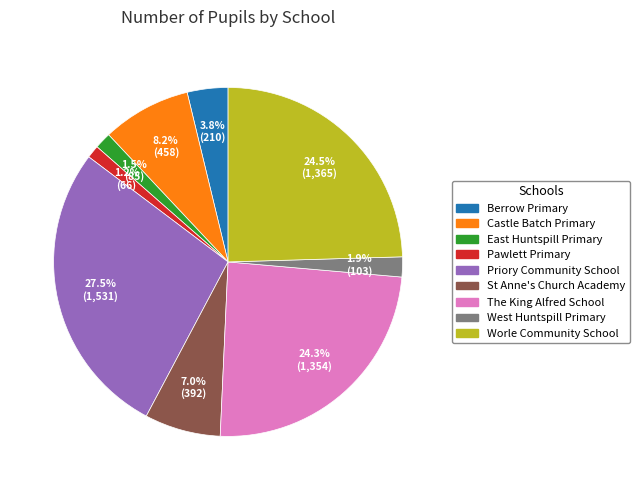

How many segments does this pie chart have?

9